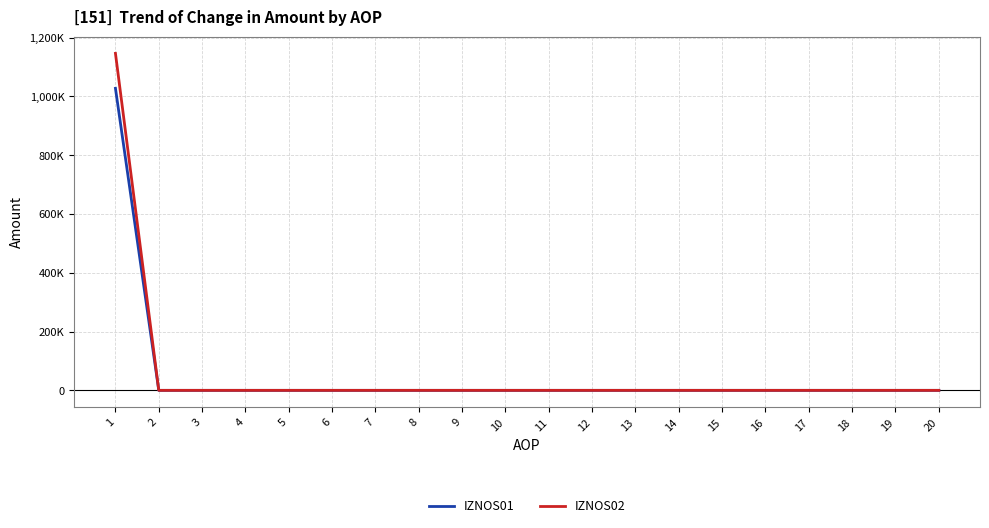

Which series has the widest spread of values?

IZNOS02